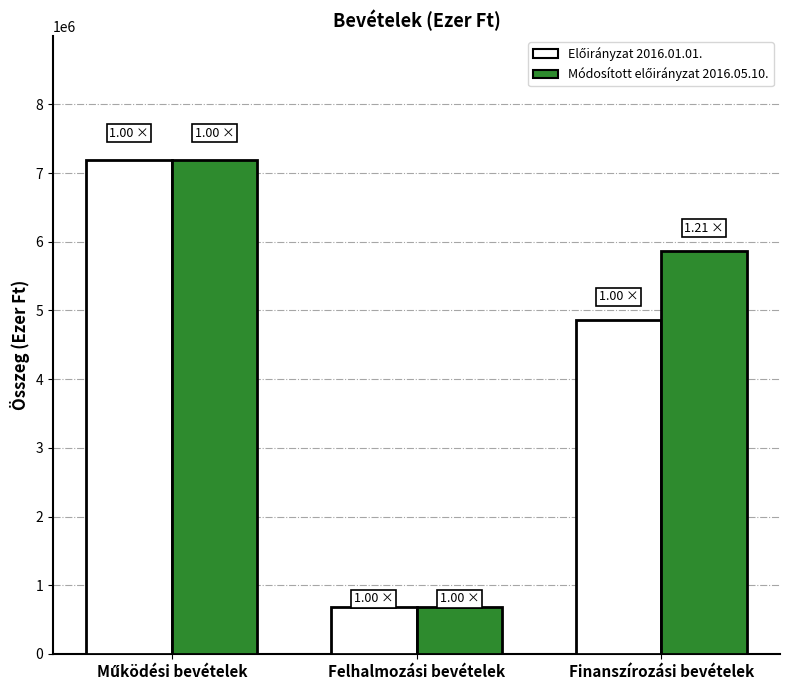

What is the label of the 1st bar from the right?

Finanszírozási bevételek